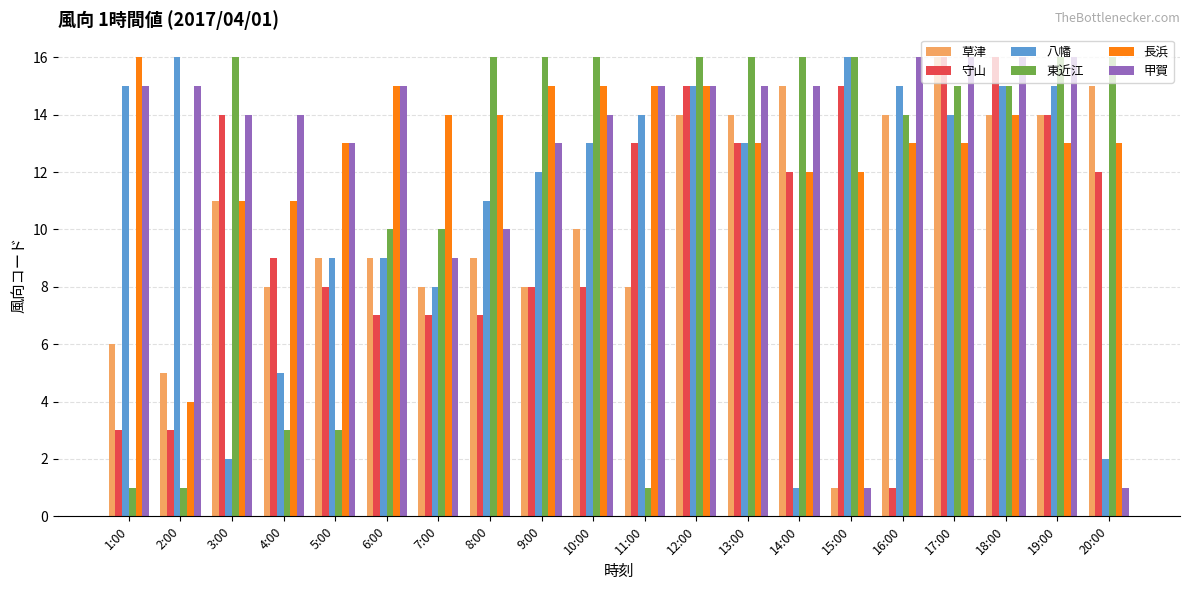

What are all the series names shown in the legend?

草津, 守山, 八幡, 東近江, 長浜, 甲賀